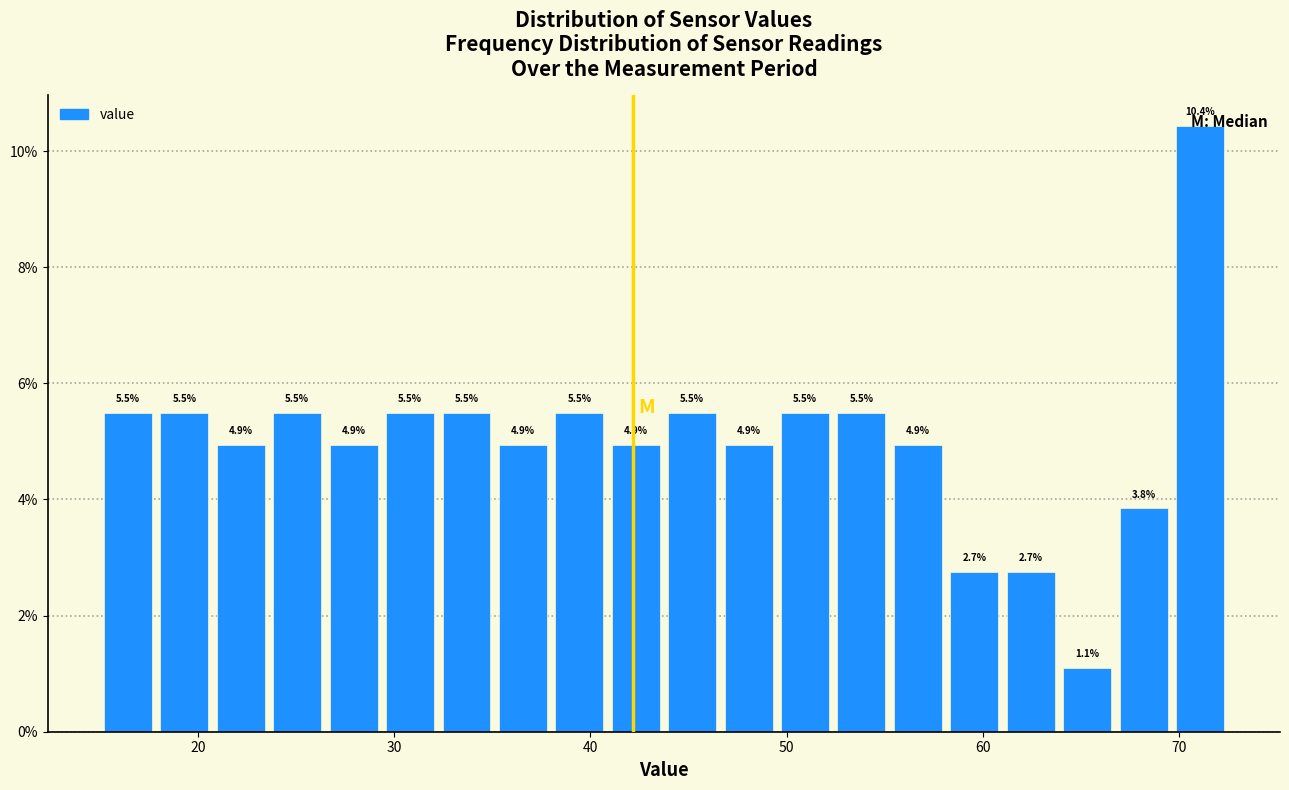

Around what value on the x-axis is the tallest bar? Give the approximate position of its centre, as read against the axis.

71